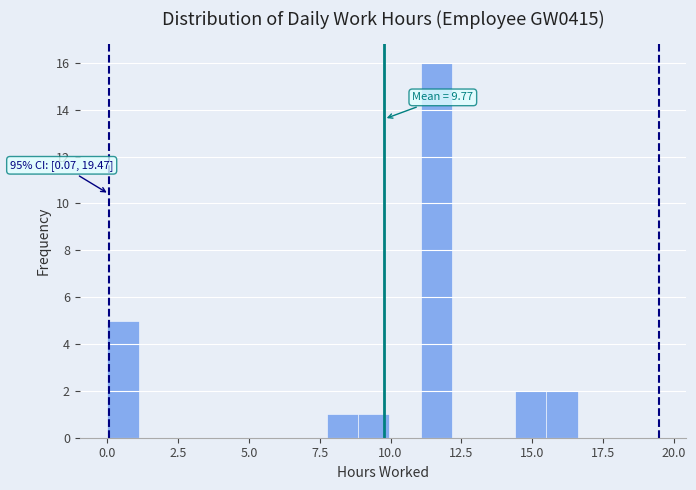

Read against the x-axis, roughly where is the centre of the tallest bar?

11.5